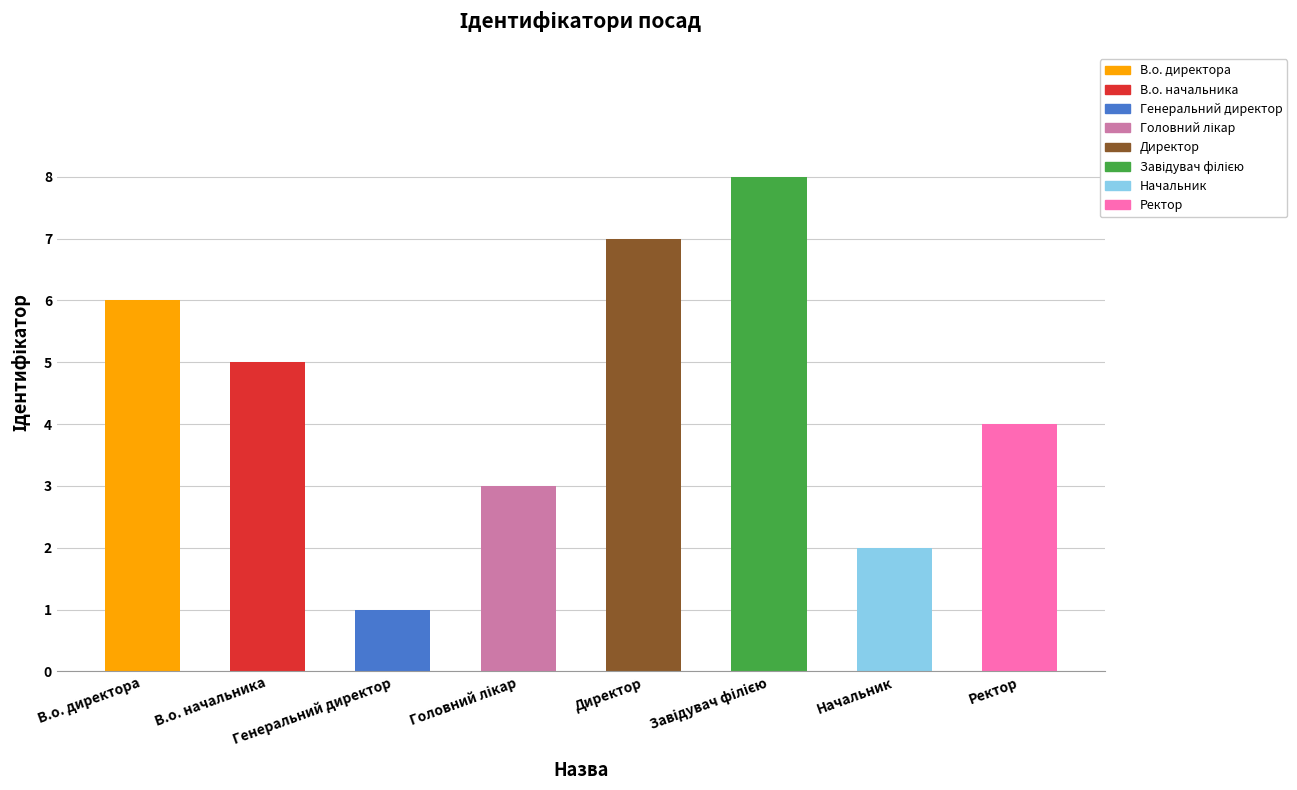

What is the difference between the second highest and minimum values?

6